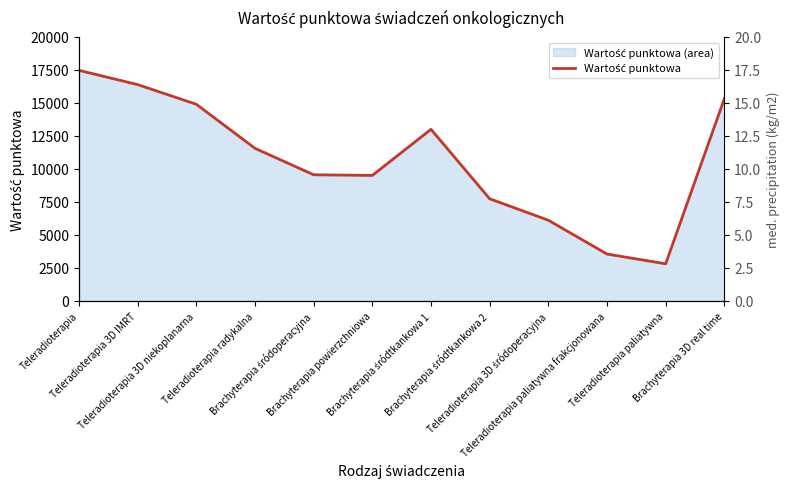

Reading left to right, list all the values displayed in this chart.

Teleradioterapia=17468	Teleradioterapia 3D IMRT=16389	Teleradioterapia 3D niekoplanarna=14899	Teleradioterapia radykalna=11560	Brachyterapia śródoperacyjna=9557	Brachyterapia powierzchniowa=9511	Brachyterapia śródtkankowa 1=13001	Brachyterapia śródtkankowa 2=7739	Teleradioterapia 3D śródoperacyjna=6114	Teleradioterapia paliatywna frakcjonowana=3551	Teleradioterapia paliatywna=2812	Brachyterapia 3D real time=15316